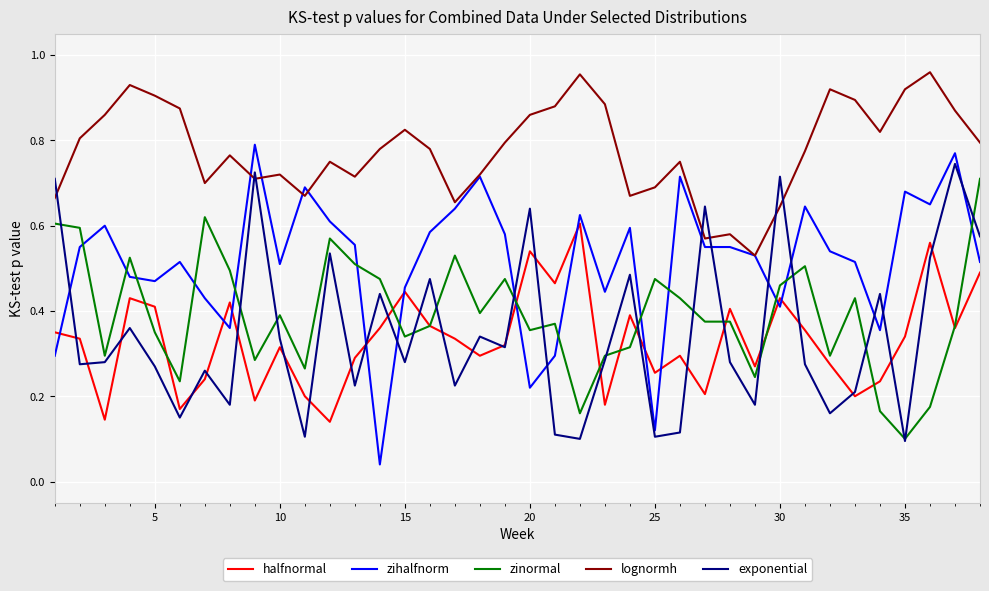

Which series has the largest total across all categories?

lognormh